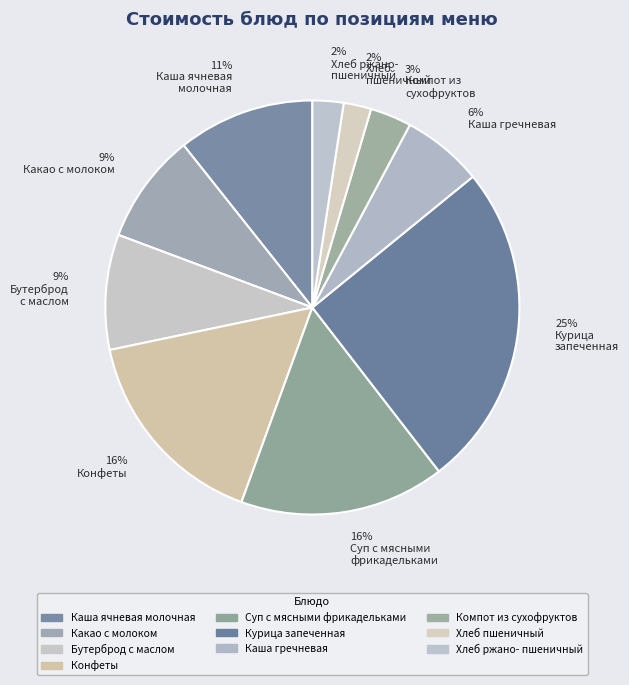

Which slice is the largest?

Курица запеченная